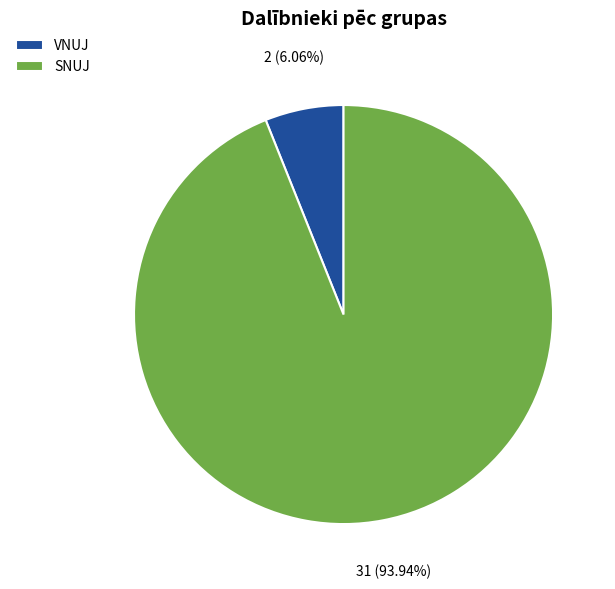

What is the smallest slice in the pie chart?

VNUJ